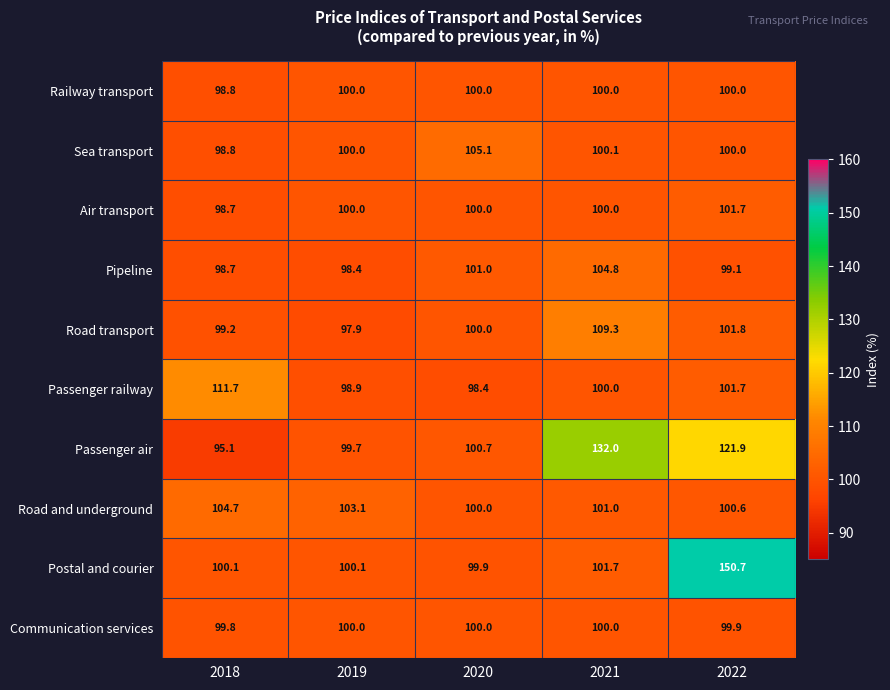

What is the average value of the Postal and courier series?

110.5